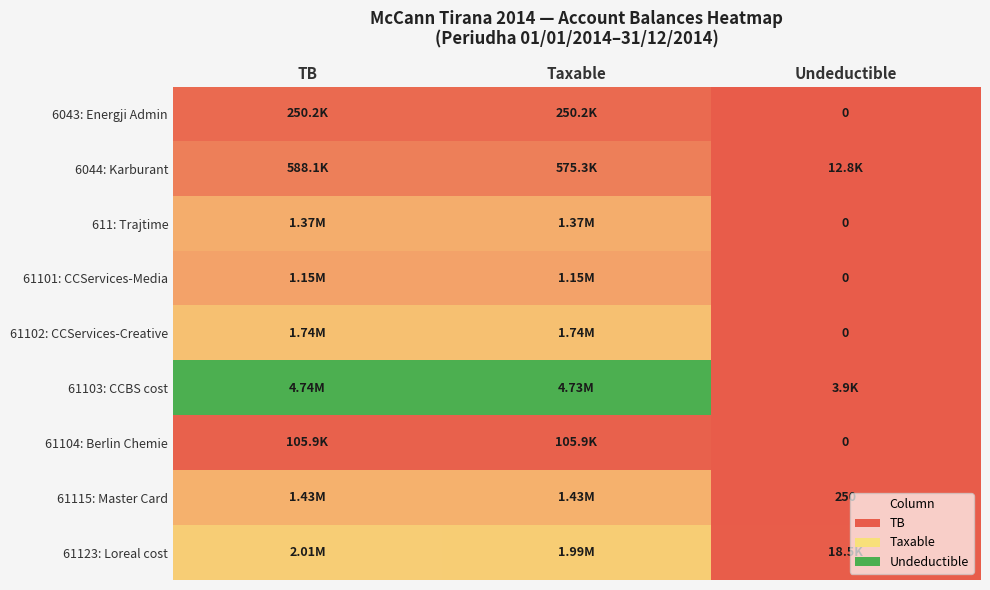

Where does the 61102: CCServices-Creative series first go above 1735151?

TB